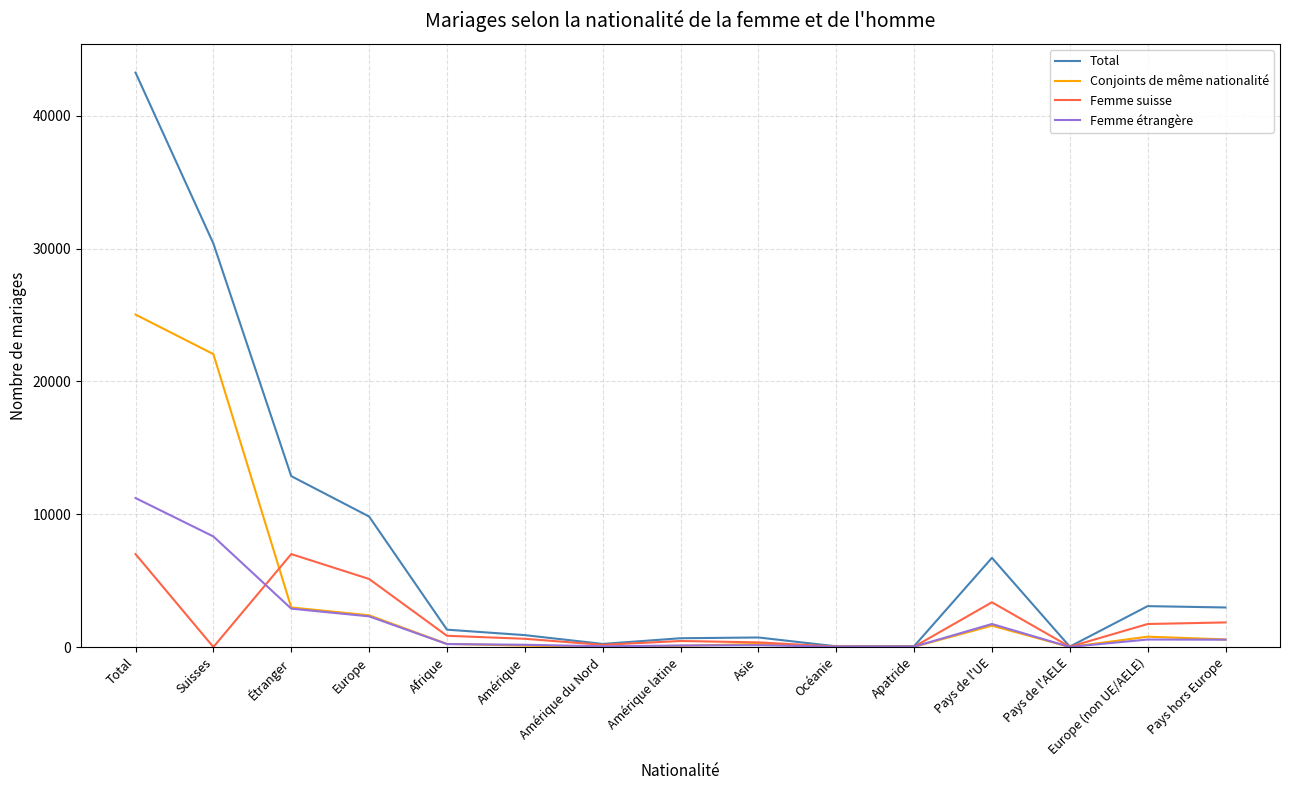

Which series changed the most between Étranger and Asie?

Total